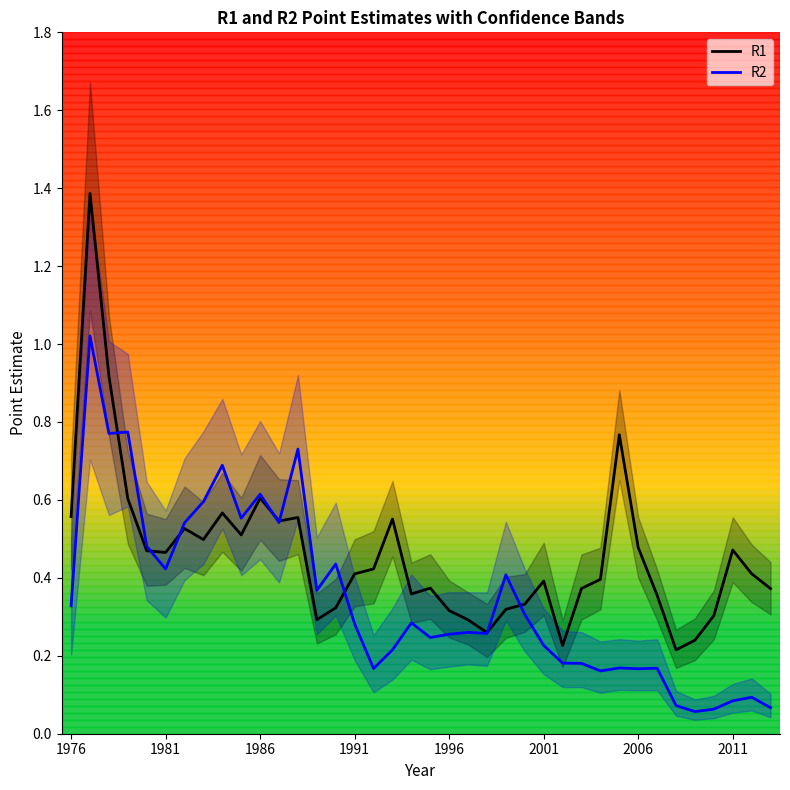

True or false: R2 has a value of 0.2 at 2011.

False